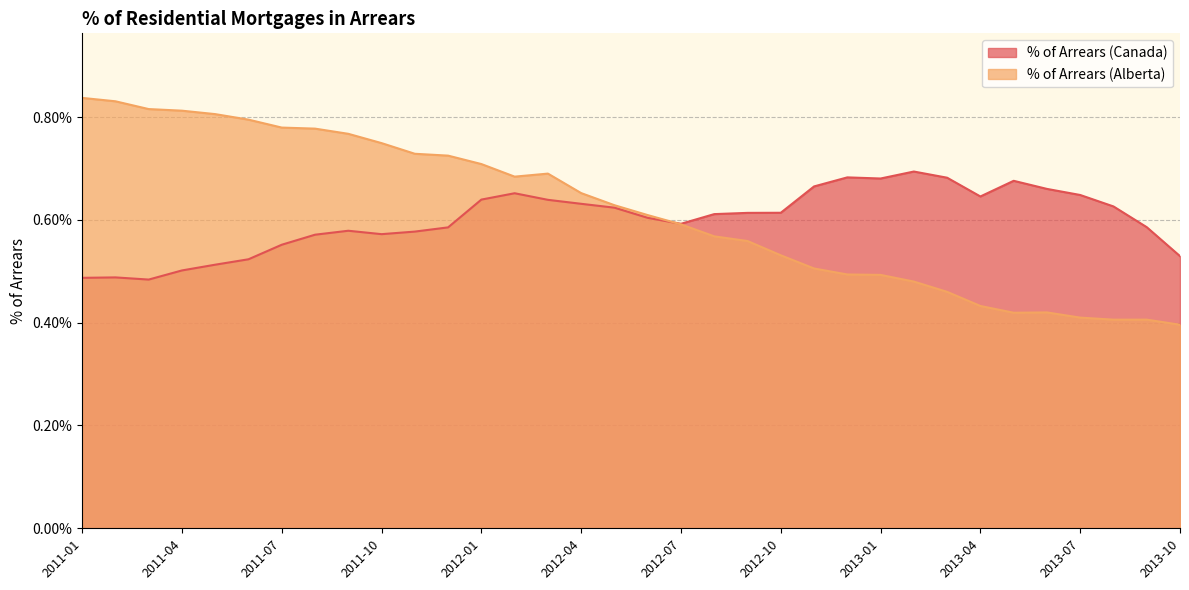

At which label is % of Arrears (Alberta) closest to 0?

2013-10